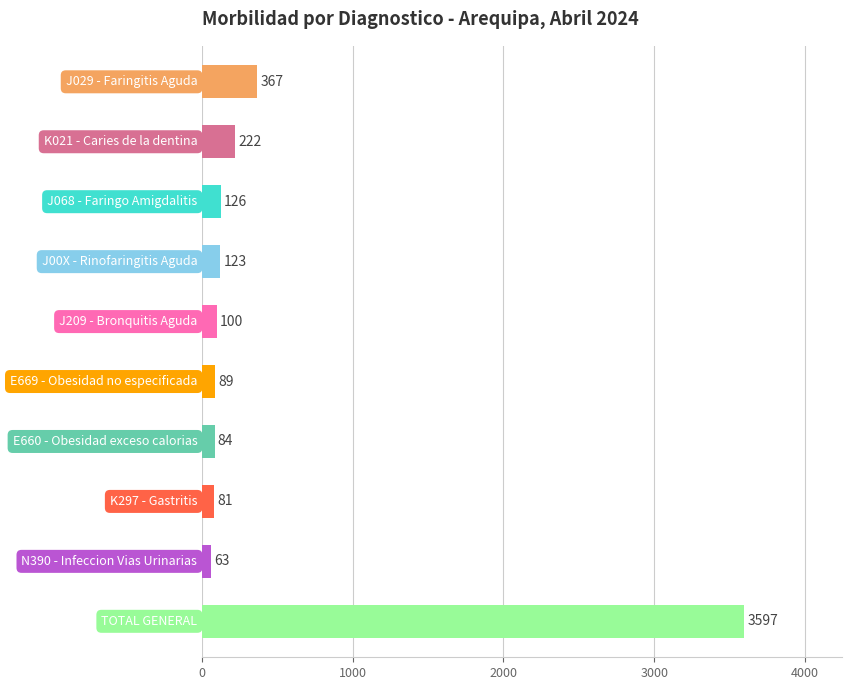

What is the greatest value displayed?

3597